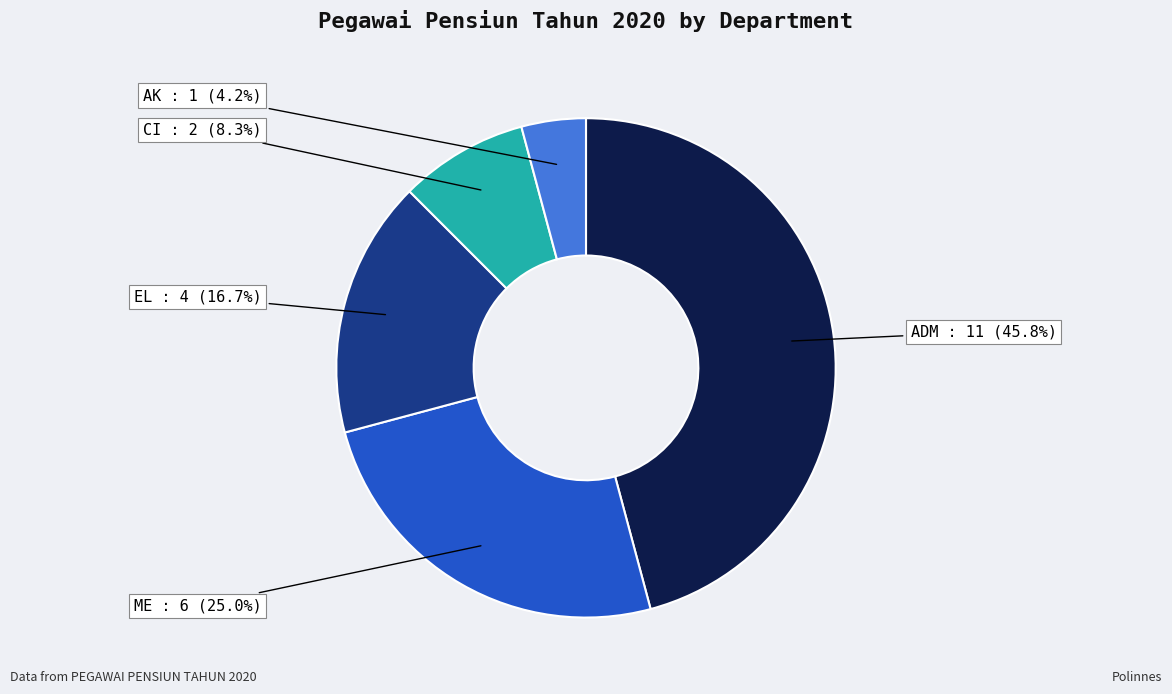

Is there any slice that represents more than half of the pie?

No